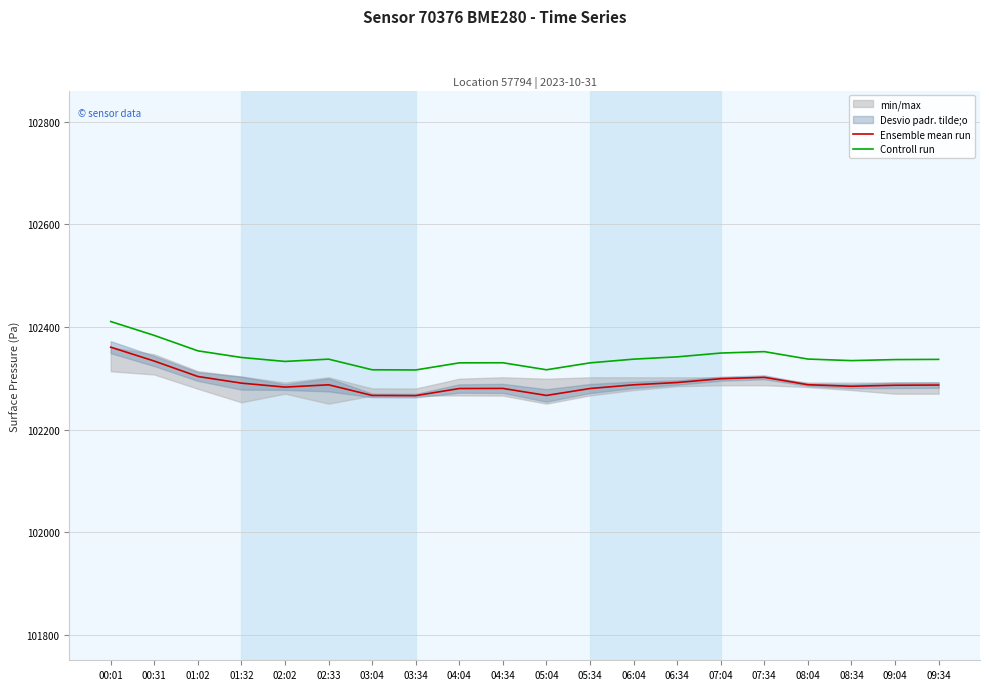

At which category does Ensemble mean run reach its first local peak?

02:33